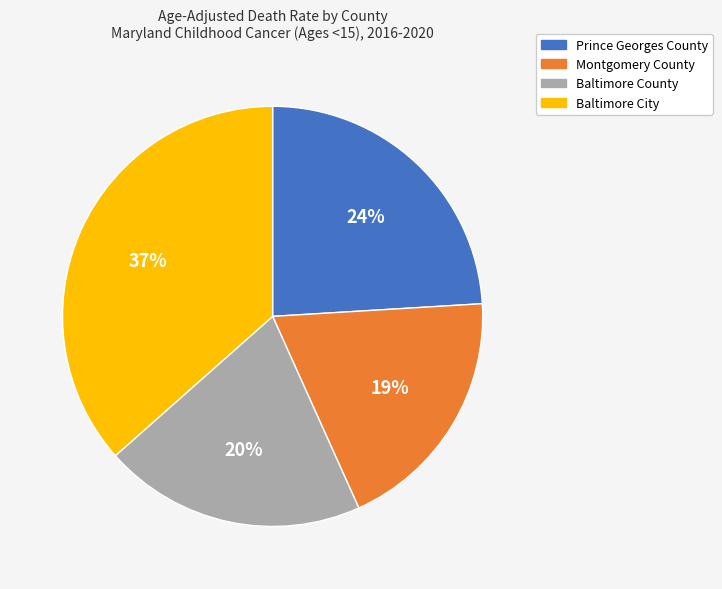

What is the largest slice in the pie chart?

Baltimore City